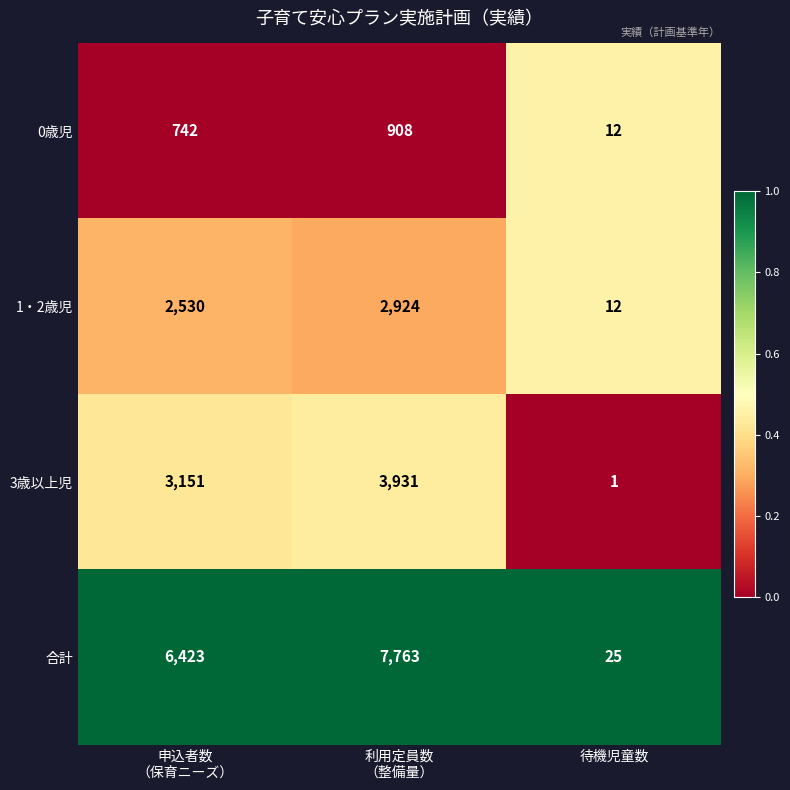

True or false: 3歳以上児 has a value of 1 at 待機児童数.

True